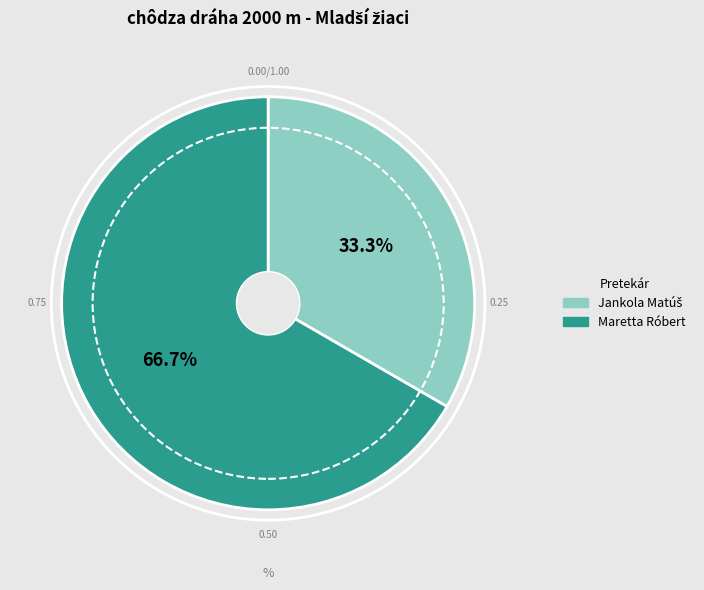

Which category has the biggest portion of the pie?

Maretta Róbert